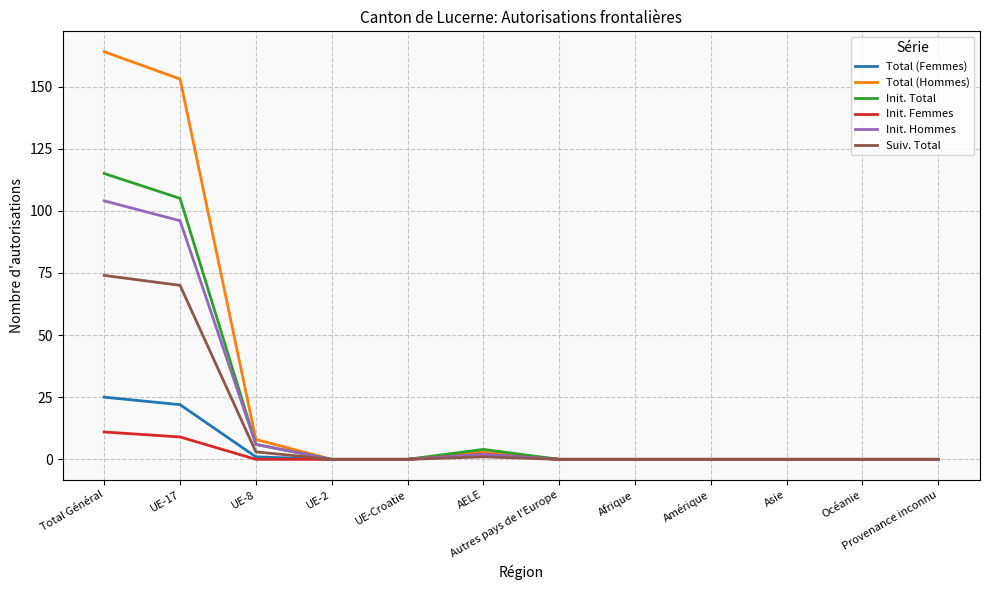

Reading left to right, list all the values displayed in this chart.

Total (Femmes): 25	22	1	0	0	2	0	0	0	0	0	0
Total (Hommes): 164	153	8	0	0	3	0	0	0	0	0	0
Init. Total: 115	105	6	0	0	4	0	0	0	0	0	0
Init. Femmes: 11	9	0	0	0	2	0	0	0	0	0	0
Init. Hommes: 104	96	6	0	0	2	0	0	0	0	0	0
Suiv. Total: 74	70	3	0	0	1	0	0	0	0	0	0